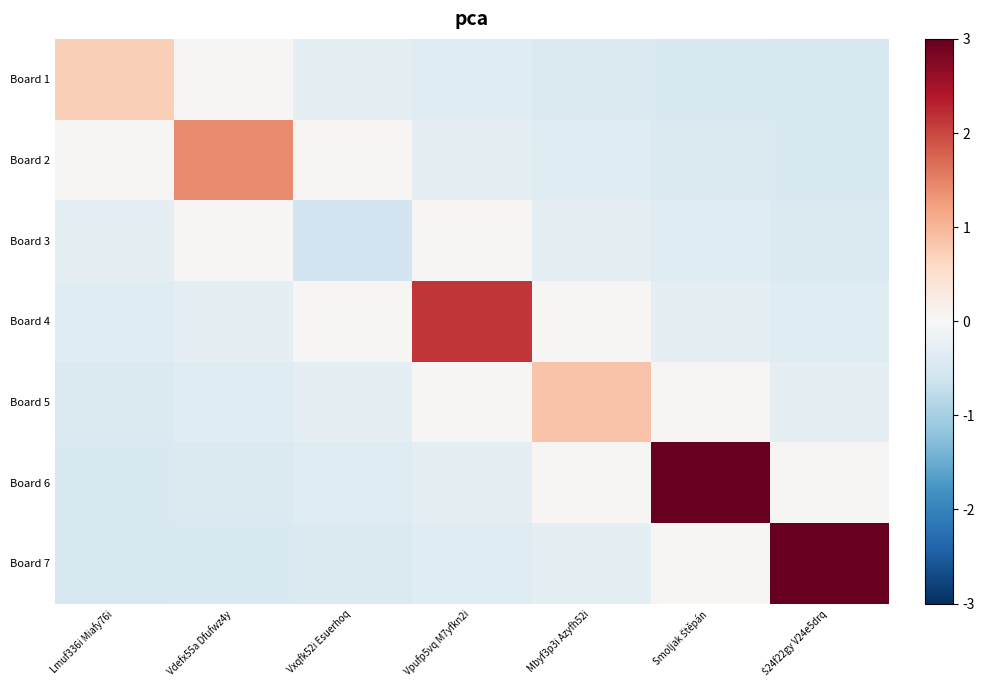

At which category is the sum across all series the highest?

Smoljak Štěpán